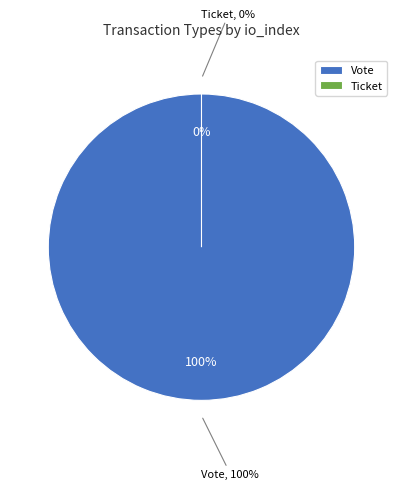

Which category has the biggest portion of the pie?

Vote